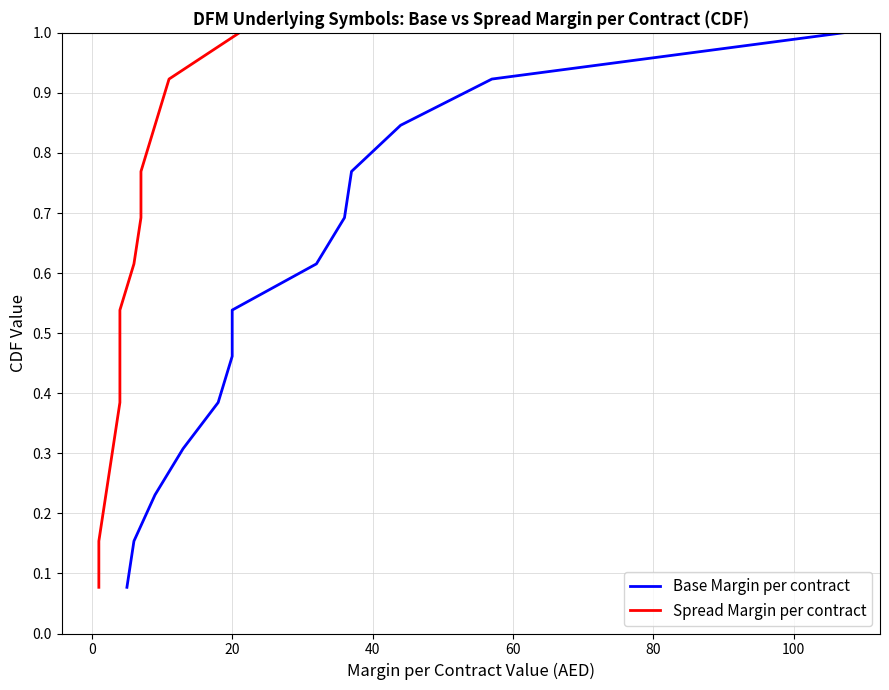

What is the minimum value for Spread Margin per contract?

0.1